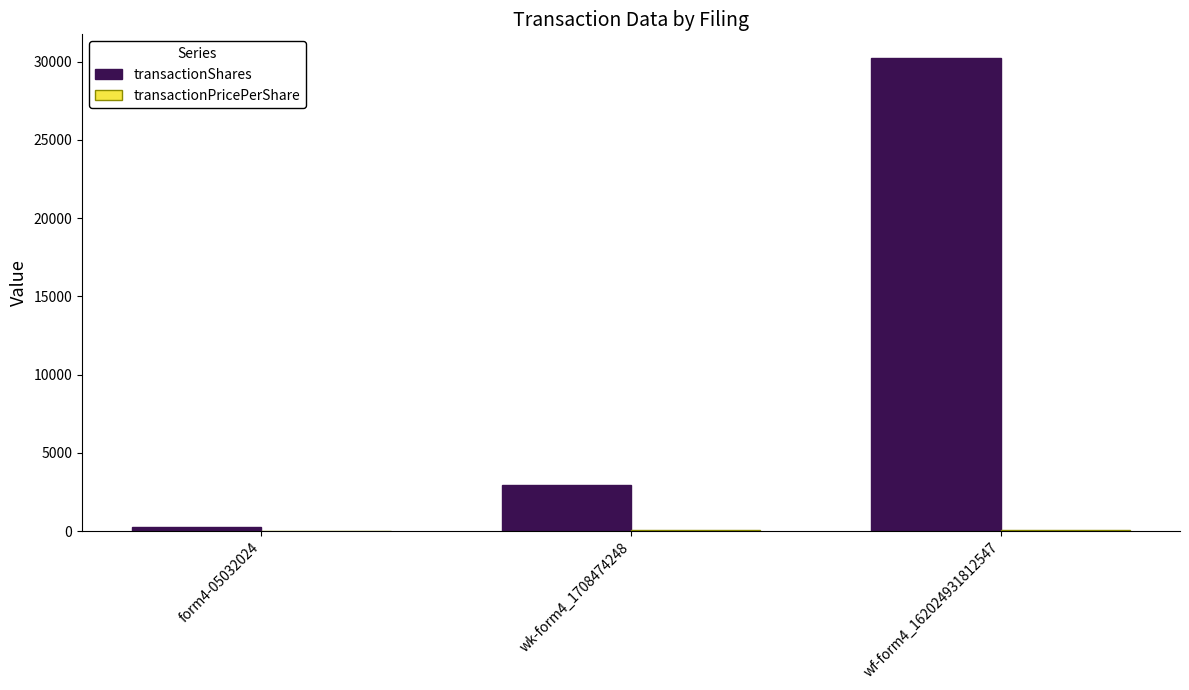

Which category has the highest value in the transactionShares series?

wf-form4_162024931812547